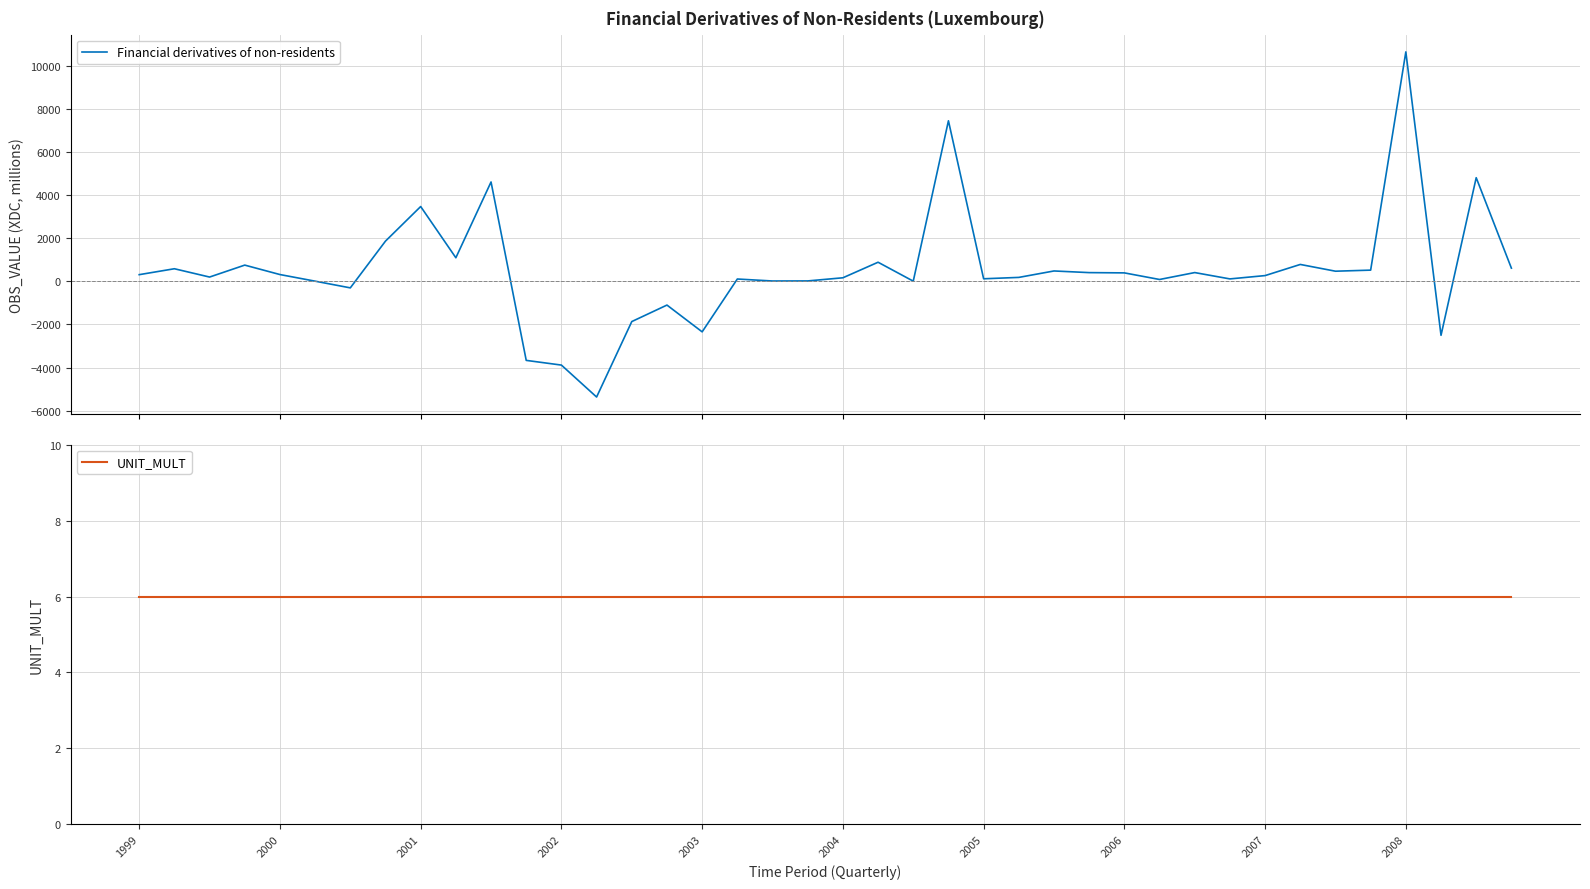

How many data points does each series have?

40